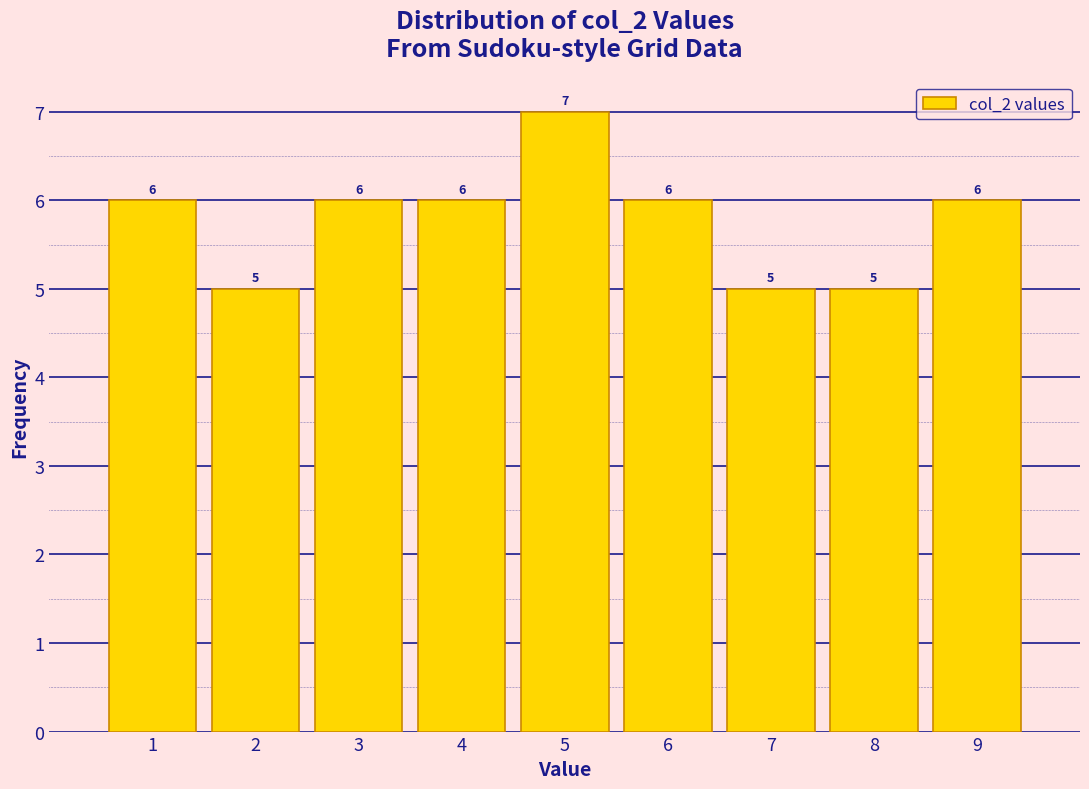

What is the height of the bar covering 8.5 to 9.5 on the x-axis?

6